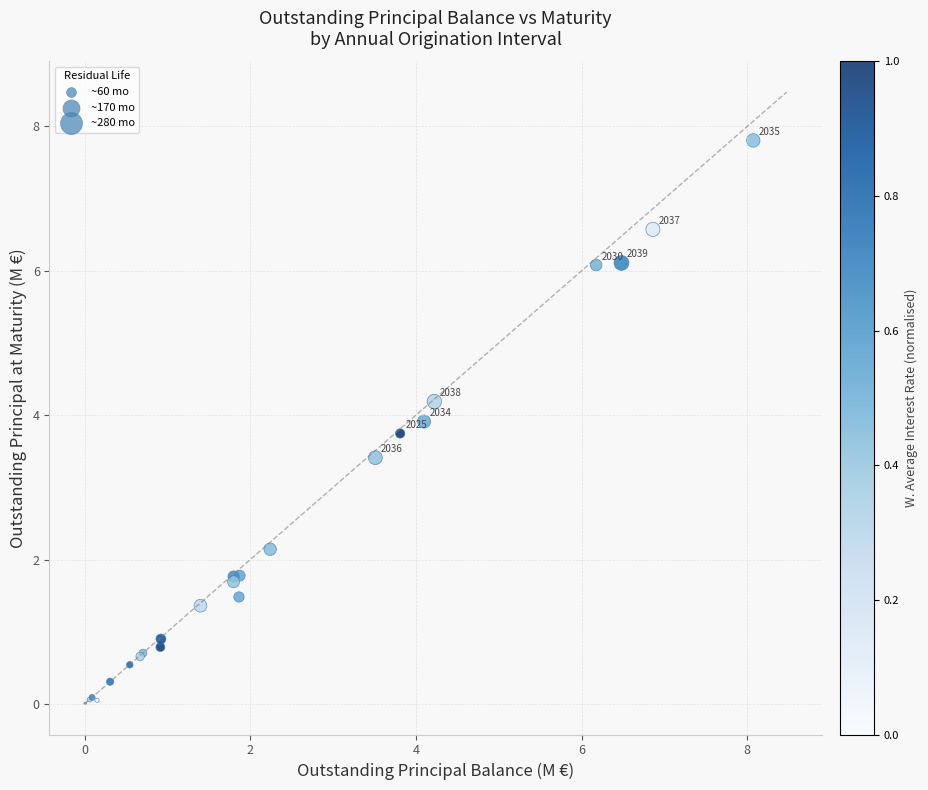

What Y value in the scatter plot is closest to 3?

3.4